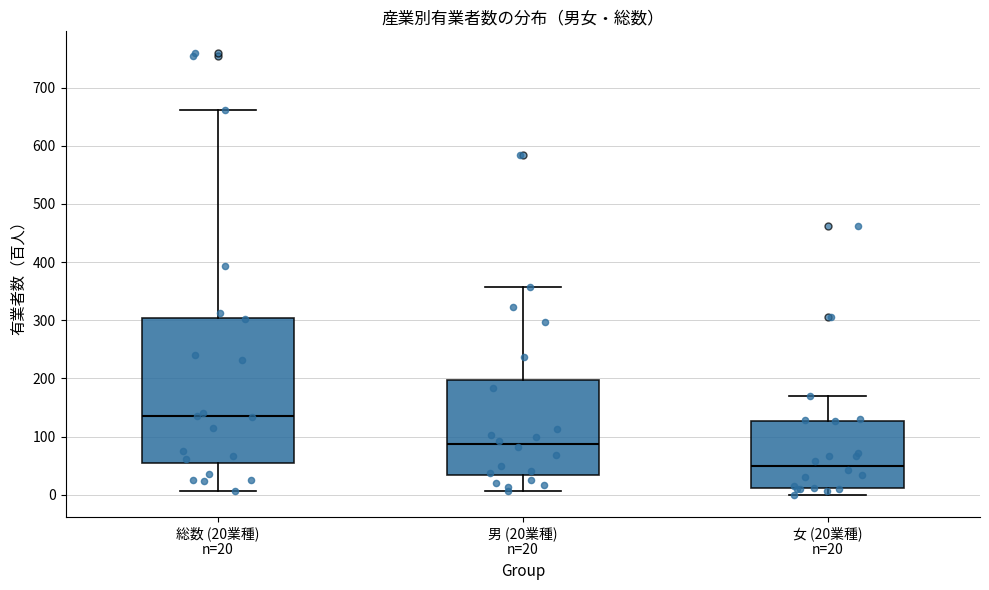

Which box's median line is the highest?

総数 (20業種) n=20